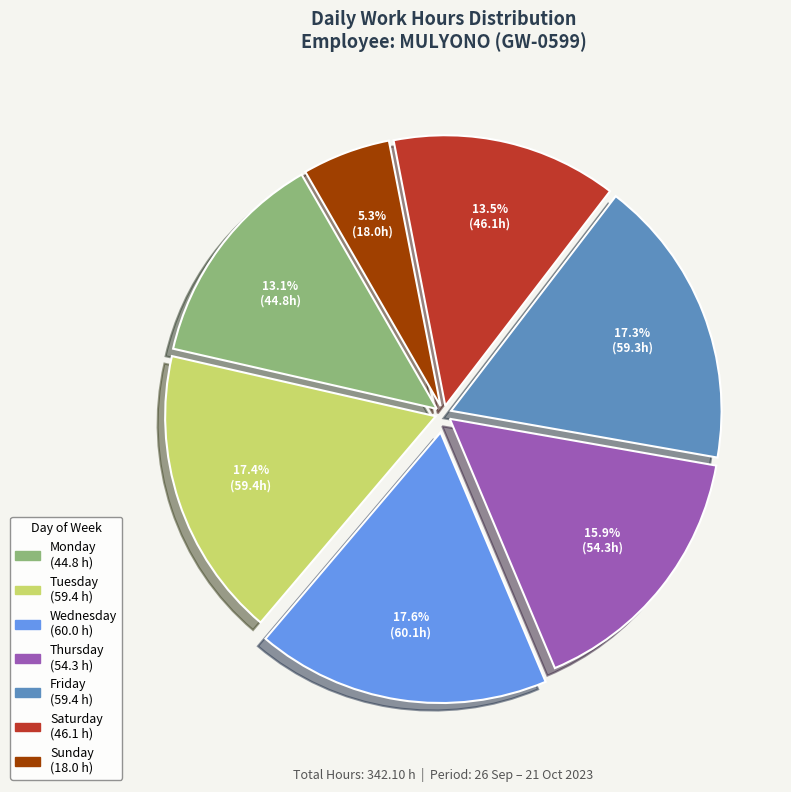

Does any single category account for the majority?

No